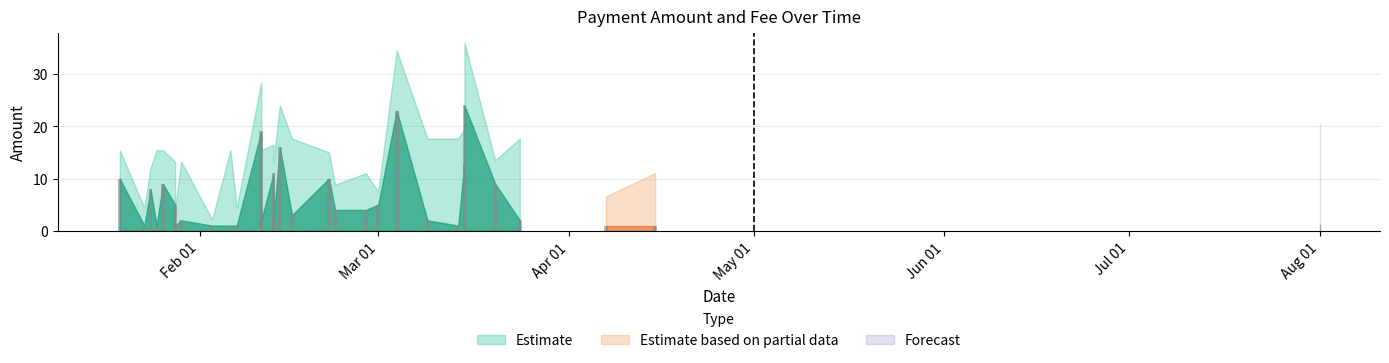

How many groups of bars are there?

31